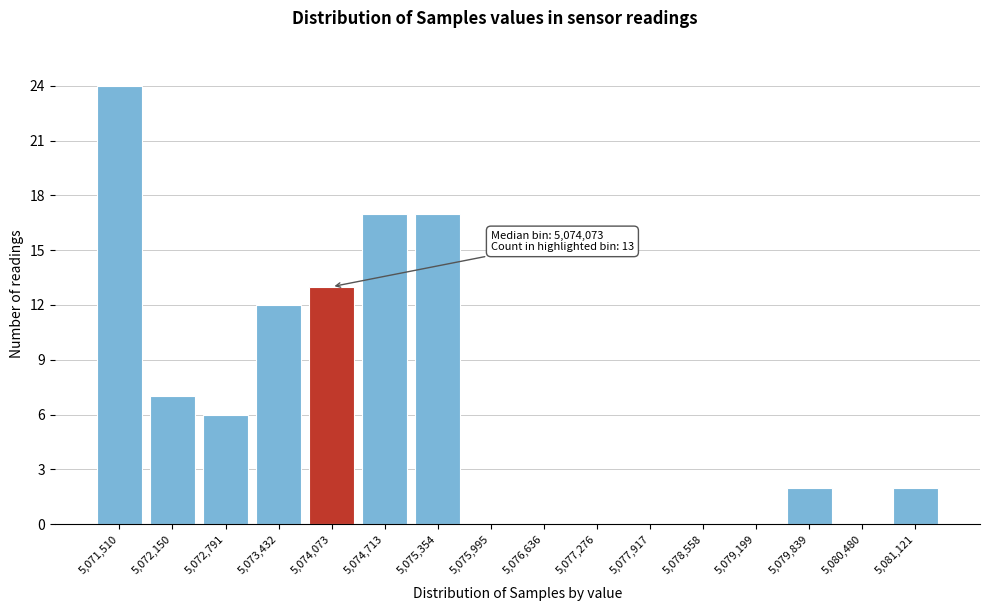

Reading left to right, what are all the values shown in this chart?

5,071,510=24	5,072,150=7	5,072,791=6	5,073,432=12	5,074,073=13	5,074,713=17	5,075,354=17	5,075,995=0	5,076,636=0	5,077,276=0	5,077,917=0	5,078,558=0	5,079,199=0	5,079,839=2	5,080,480=0	5,081,121=2